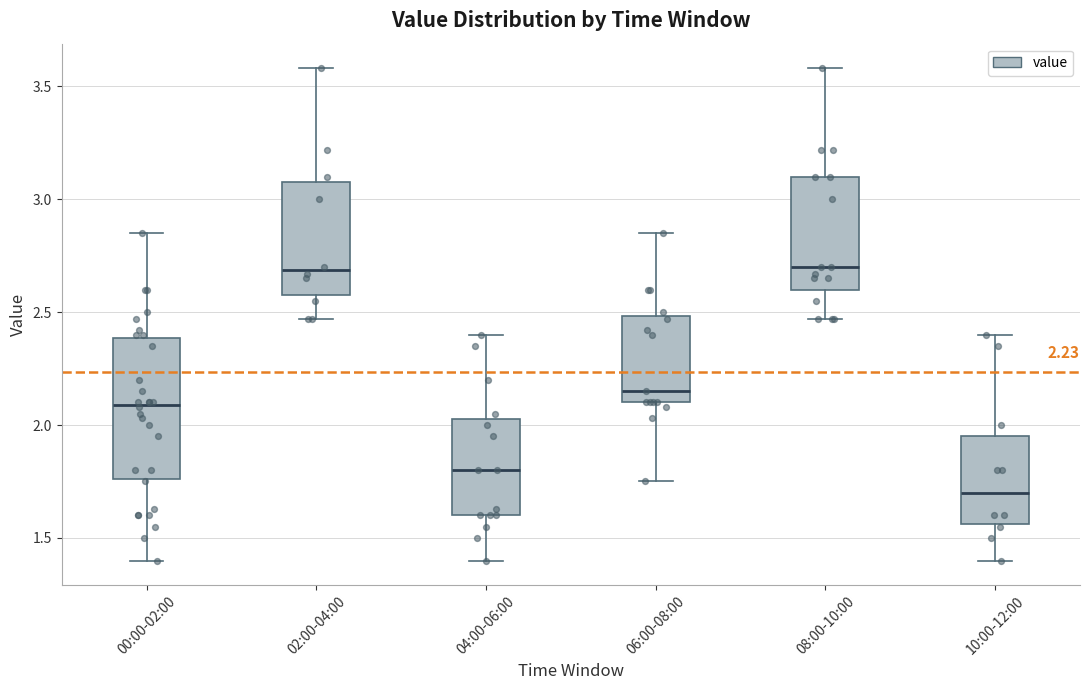

Comparing the boxes themselves (not the whiskers), which one is the tallest?

00:00-02:00